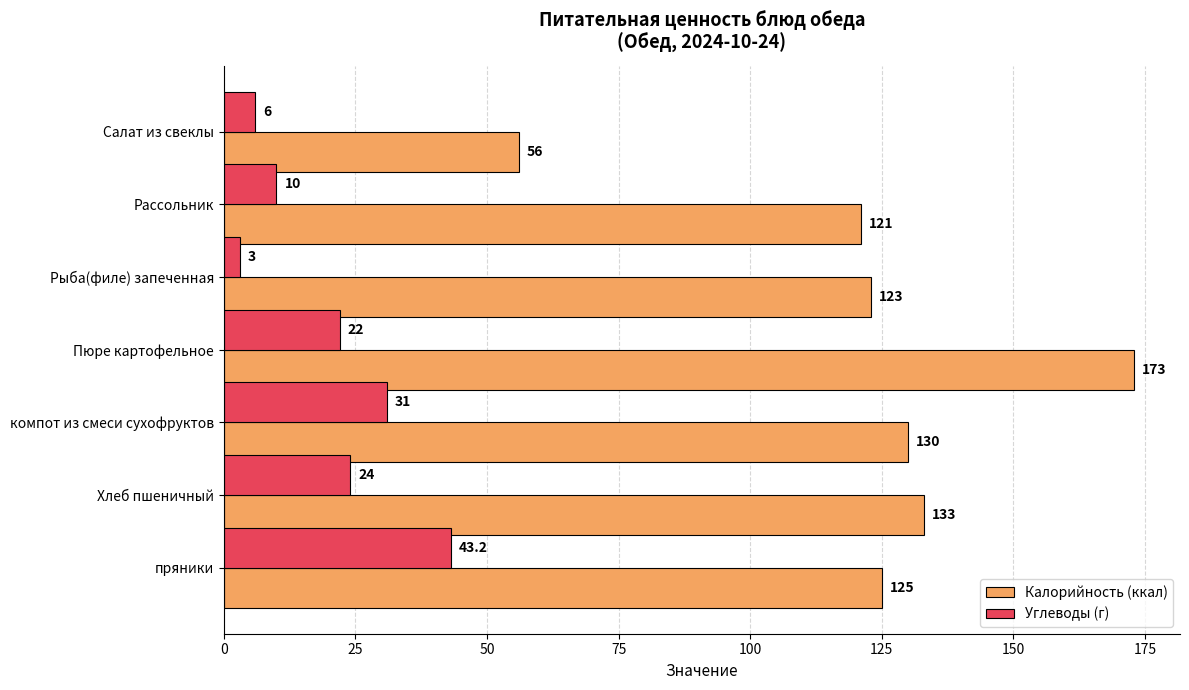

Which label corresponds to the smallest value in the chart?

Рыба(филе) запеченная